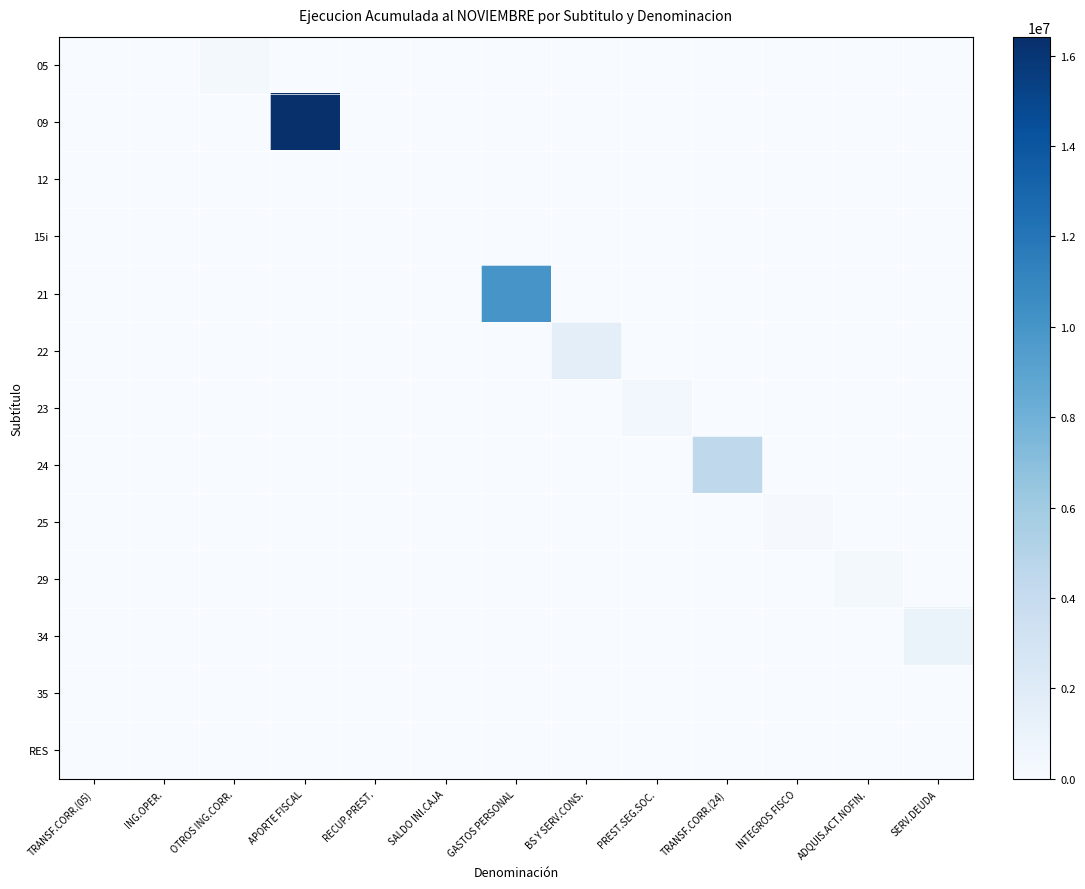

Between ING.OPER. and APORTE FISCAL, which is larger?

ING.OPER.